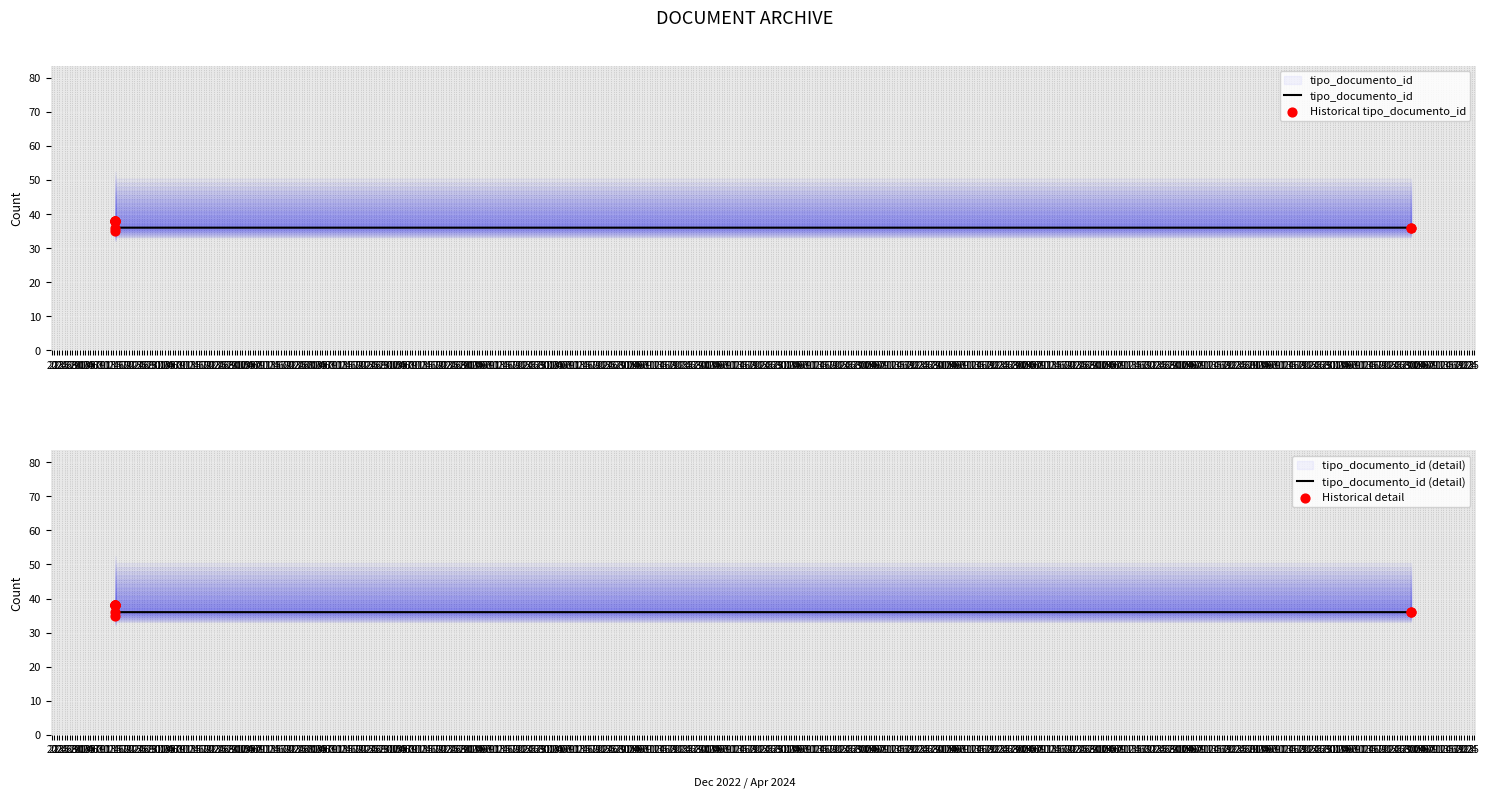

At which category is the sum across all series the highest?

21